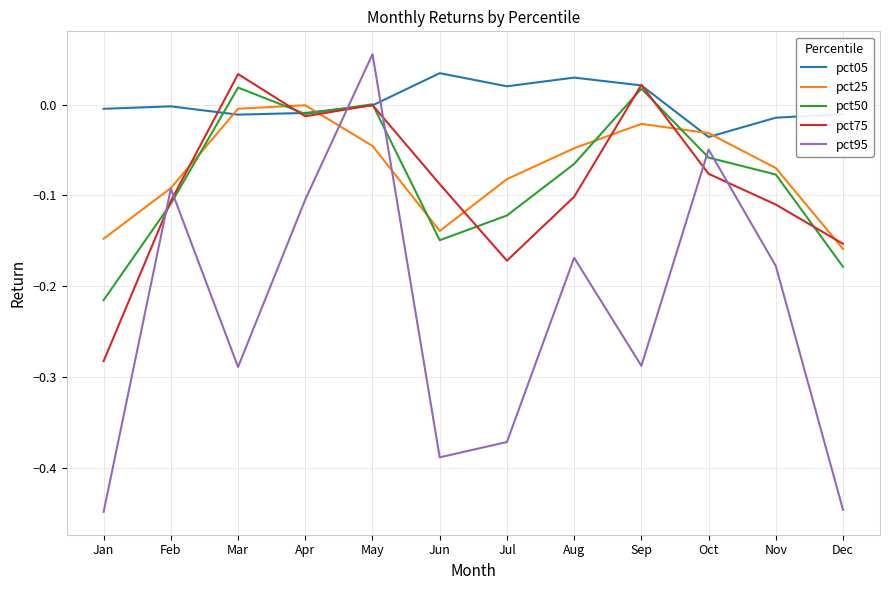

At which category is the sum across all series the highest?

May